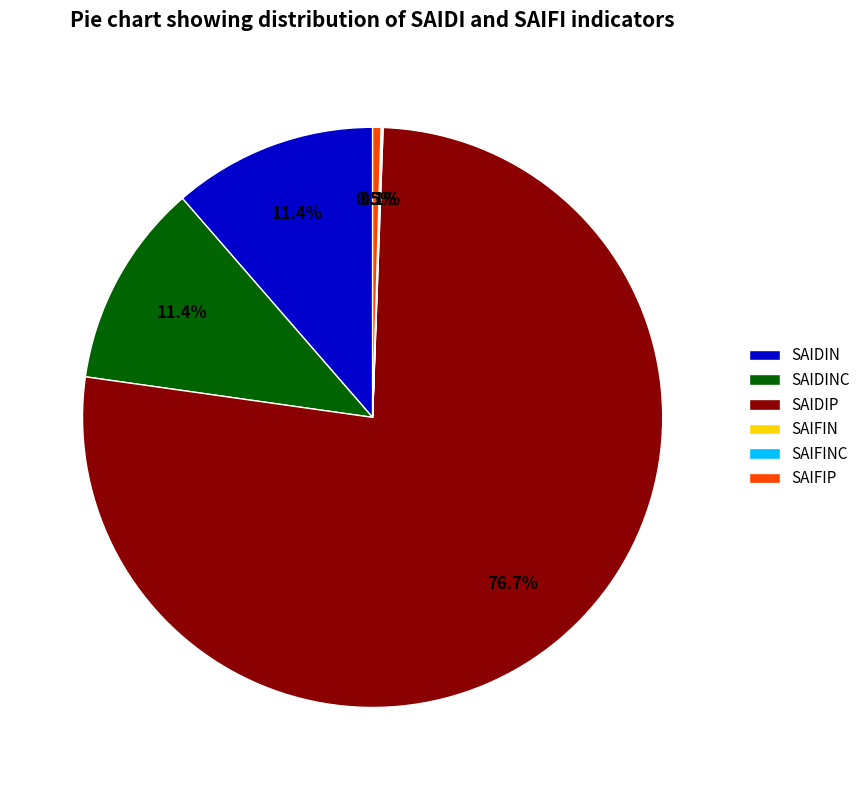

Which slice is the largest?

SAIDIP